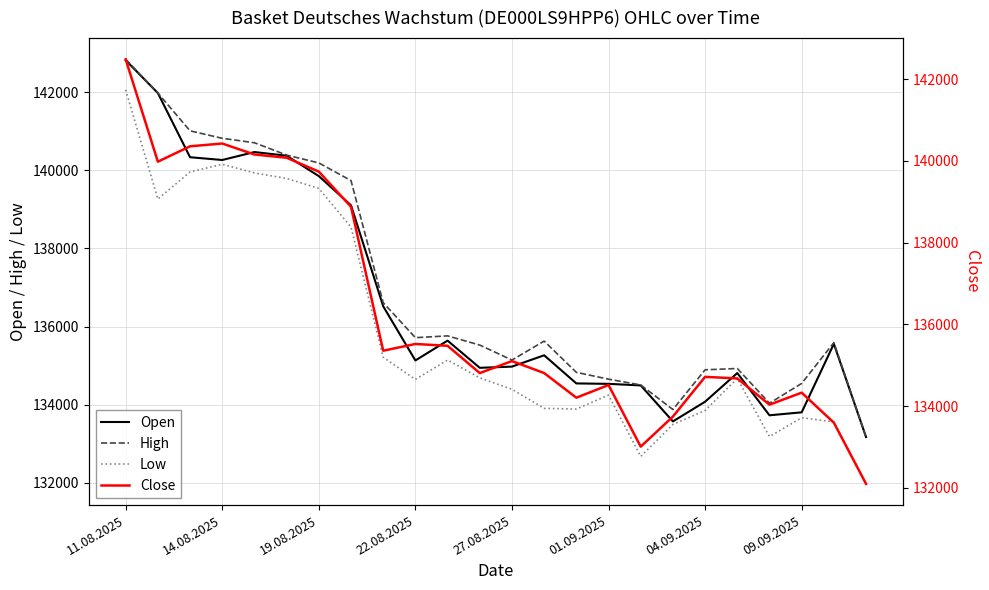

True or false: Close has more than 2 interior local peaks.

True